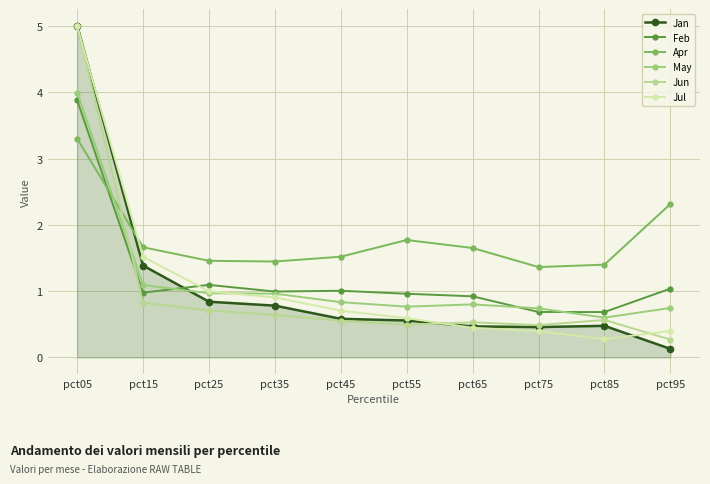

At which category does the chart reach its peak across all series?

pct05